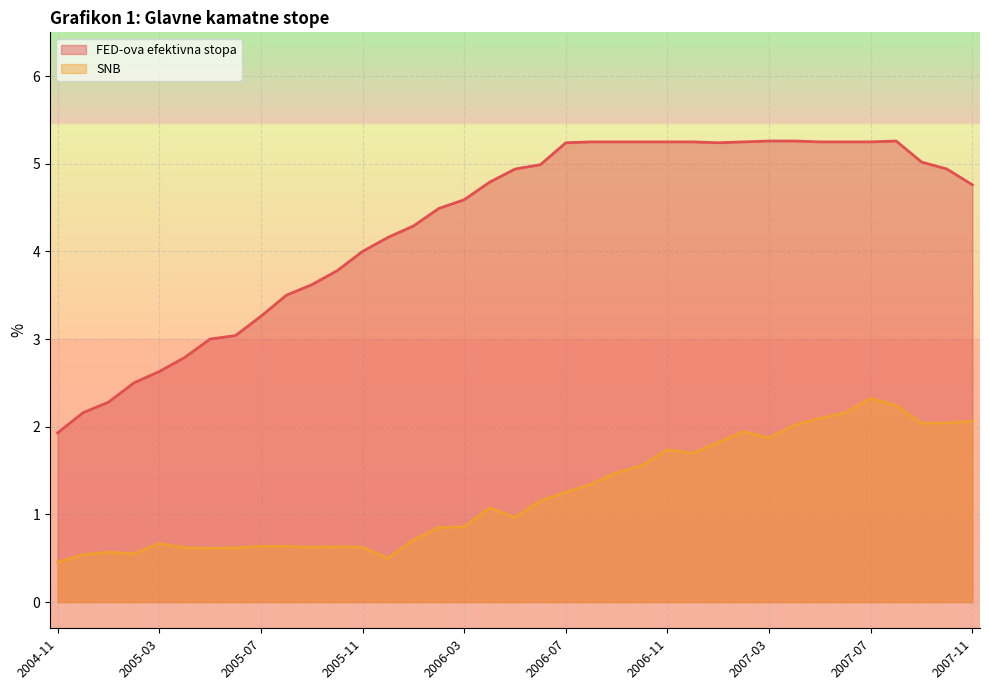

The chart shows a value of 0.7 at 2007-02. True or false?

False